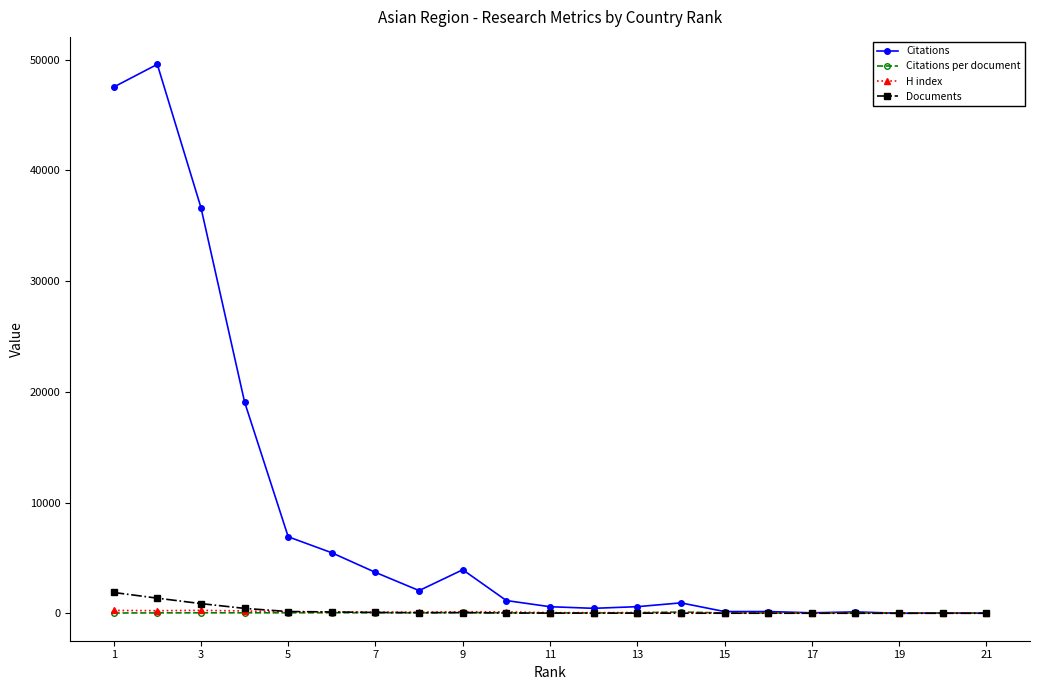

At how many categories does at least one series exceed 23501?

3